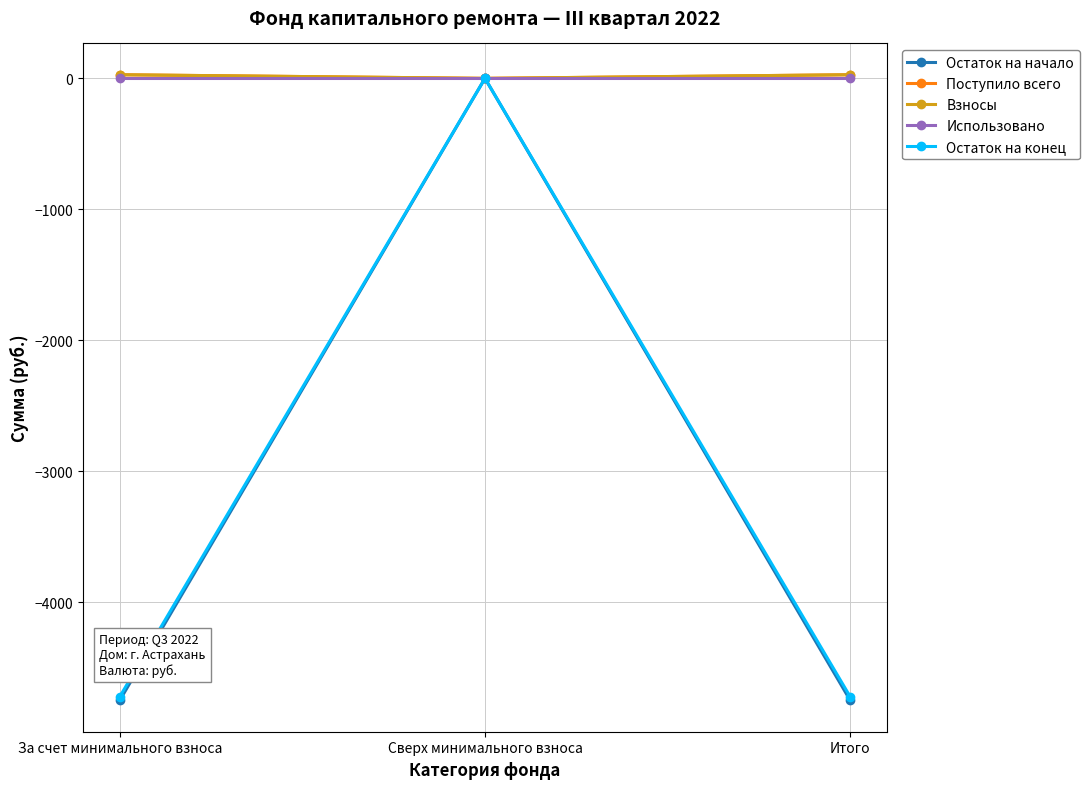

Reading left to right, transcribe all the data shown in this chart.

Остаток на начало: За счет минимального взноса=-4749.1	Сверх минимального взноса=0.0	Итого=-4749.1
Поступило всего: За счет минимального взноса=27.6	Сверх минимального взноса=0.0	Итого=27.6
Взносы: За счет минимального взноса=27.6	Сверх минимального взноса=0.0	Итого=27.6
Использовано: За счет минимального взноса=0.0	Сверх минимального взноса=0.0	Итого=0.0
Остаток на конец: За счет минимального взноса=-4721.5	Сверх минимального взноса=0.0	Итого=-4721.5